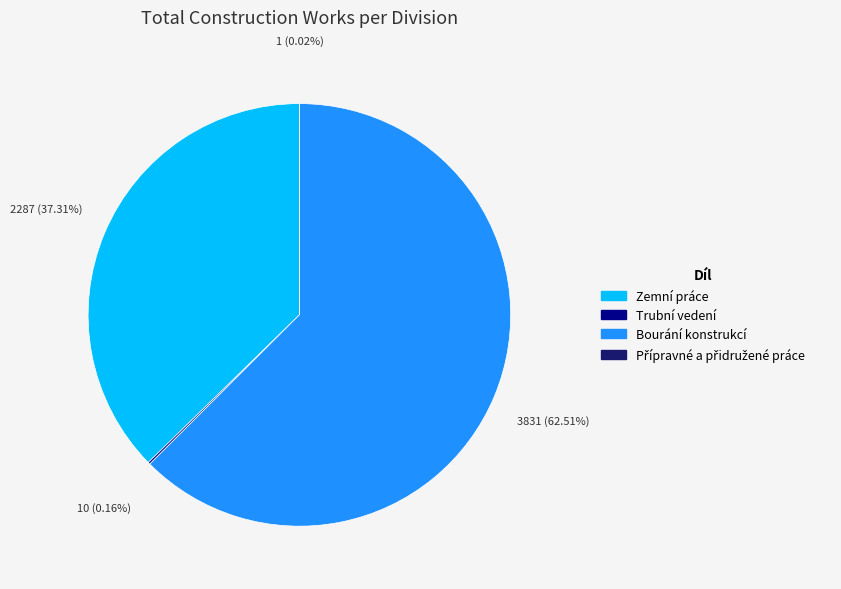

Does any single category account for the majority?

Yes